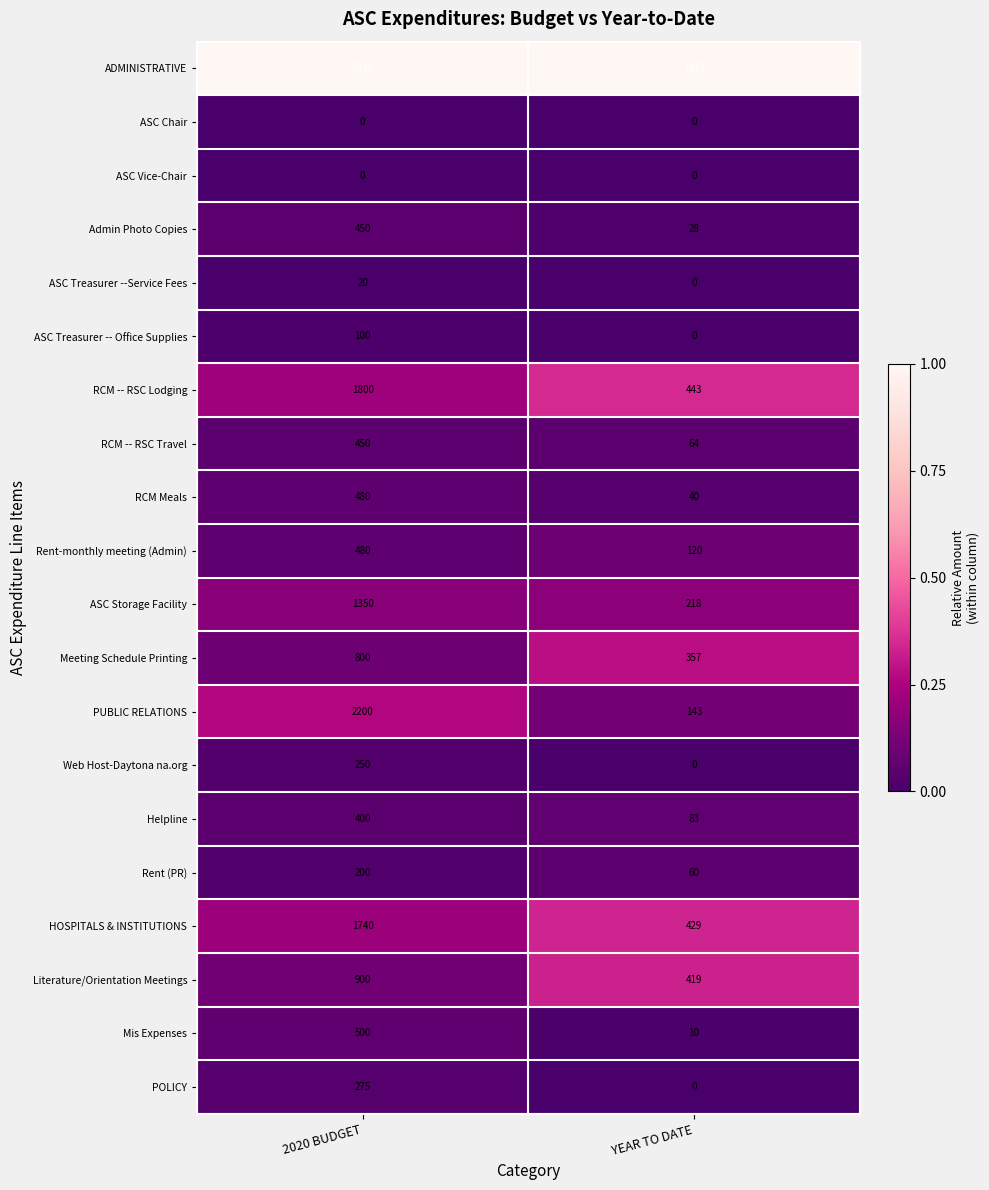

How many data points does each series have?

2